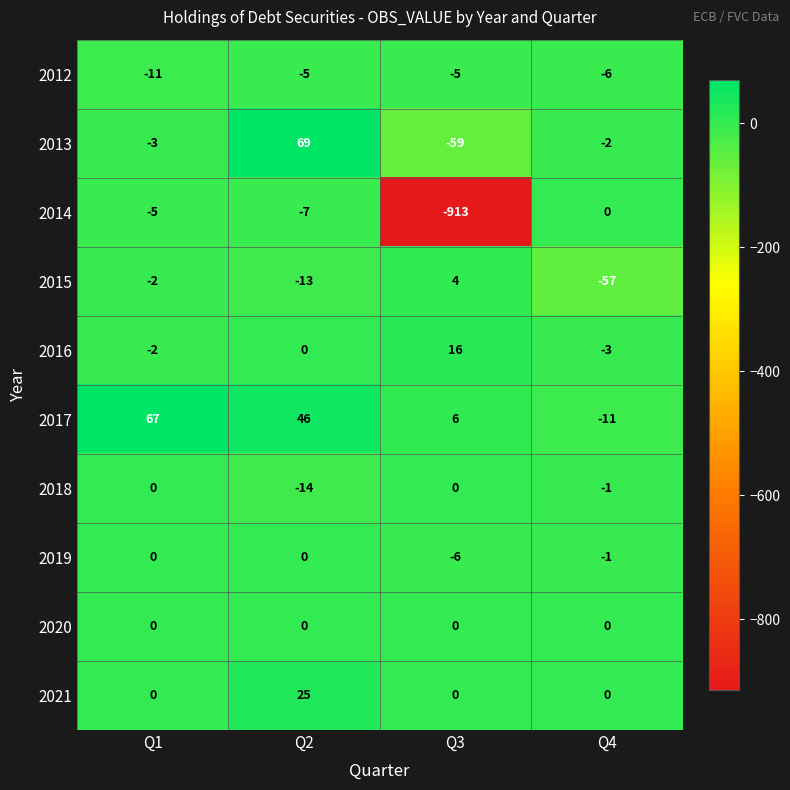

True or false: 2015 has a value of -19 at Q2.

False